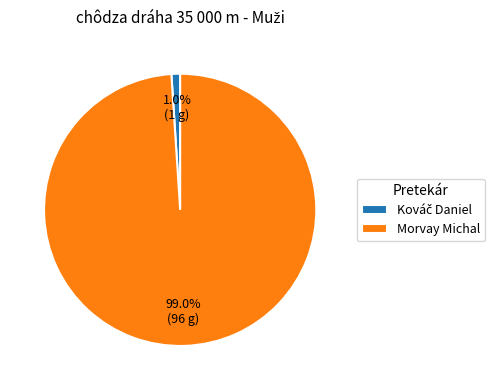

What portion of the pie excludes Morvay Michal?

1.0%